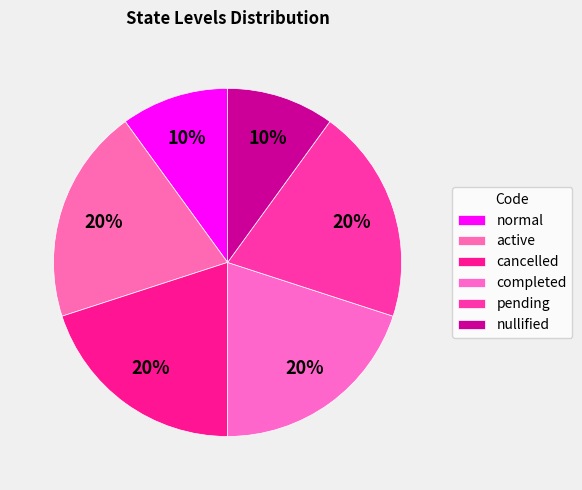

Does any single category account for the majority?

No